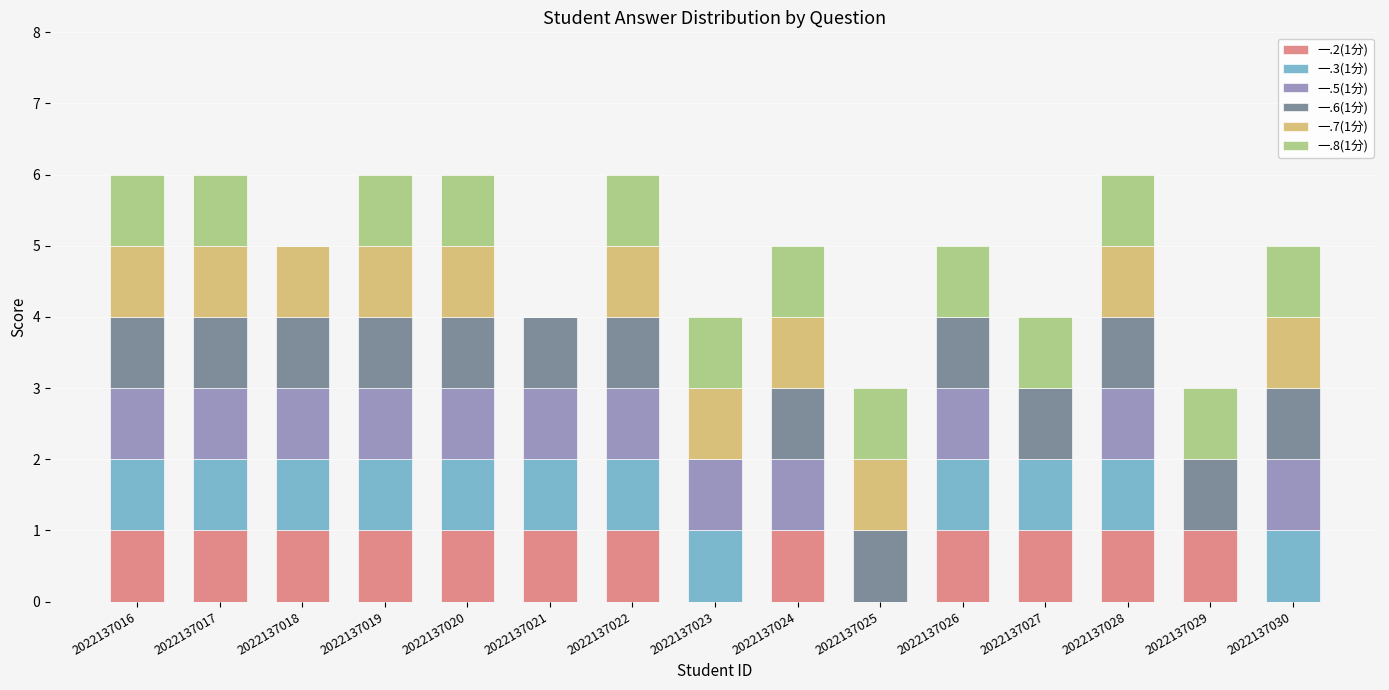

What is the difference between the maximum and second lowest values in the 一.3(1分) series?

1